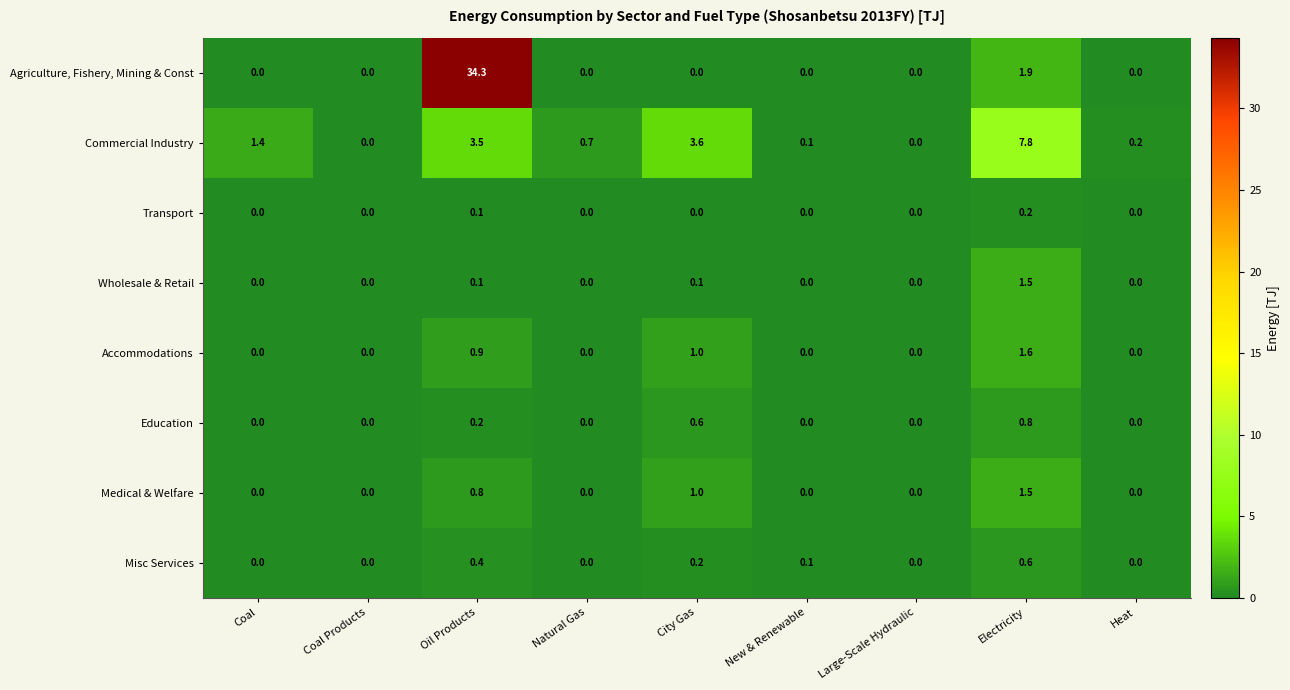

Which series has the largest total across all categories?

Agriculture, Fishery, Mining & Const